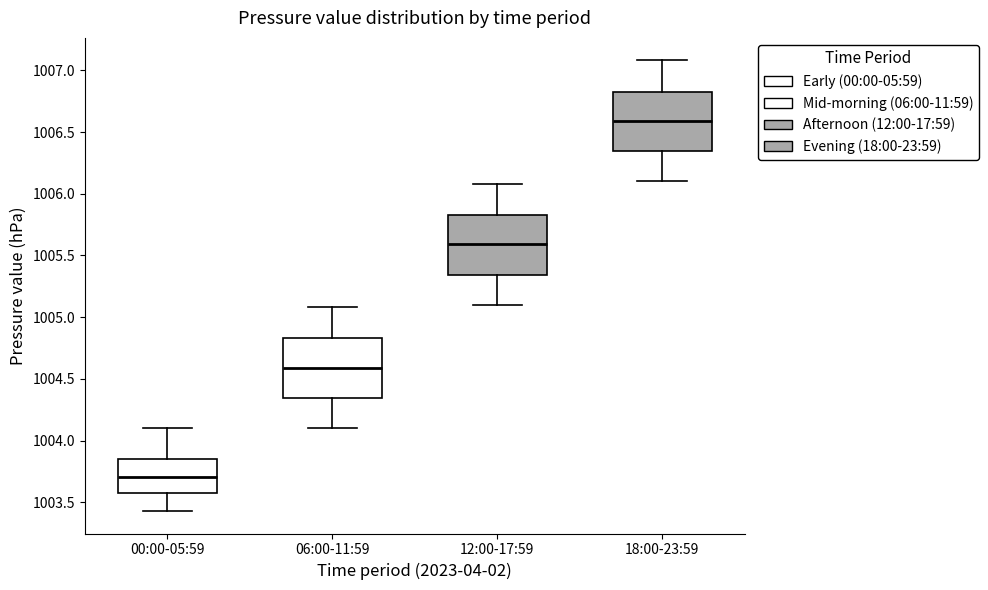

Reading left to right, transcribe this box plot: for each box, give where its median line is, the range the box spans, and where its two whiskers end, as read against the y-axis. The values are not printed on the chart, so give them approximately, as read against the axis.

00:00-05:59: median 1003.70, box 1003.55 to 1003.85, whiskers 1003.45 to 1004.10
06:00-11:59: median 1004.60, box 1004.35 to 1004.85, whiskers 1004.10 to 1005.10
12:00-17:59: median 1005.60, box 1005.35 to 1005.85, whiskers 1005.10 to 1006.10
18:00-23:59: median 1006.60, box 1006.35 to 1006.85, whiskers 1006.10 to 1007.10